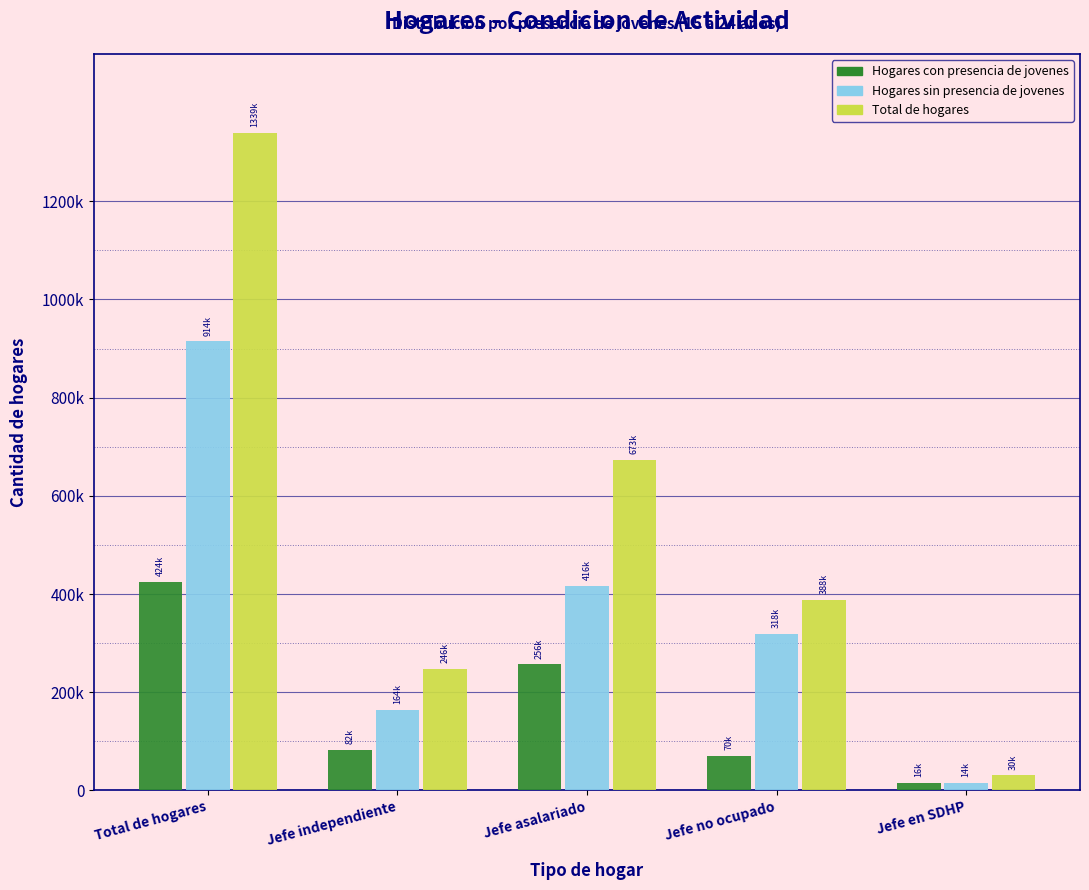

Does the chart contain stacked bars?

No